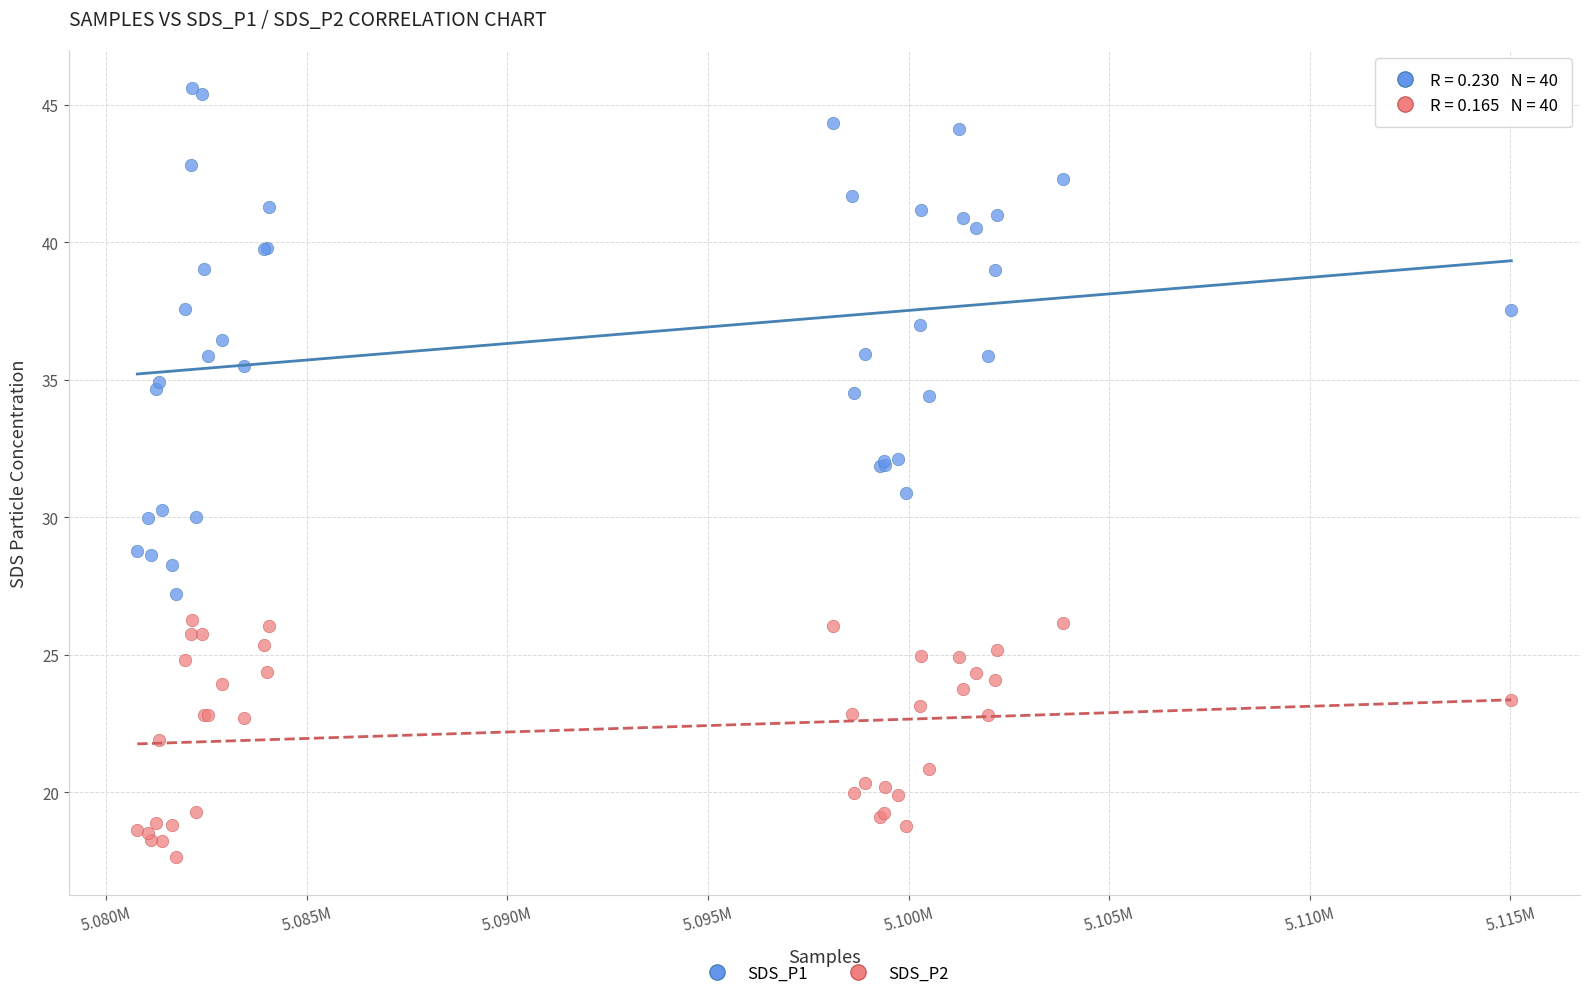

Which series has the widest spread of Y values?

SDS_P1